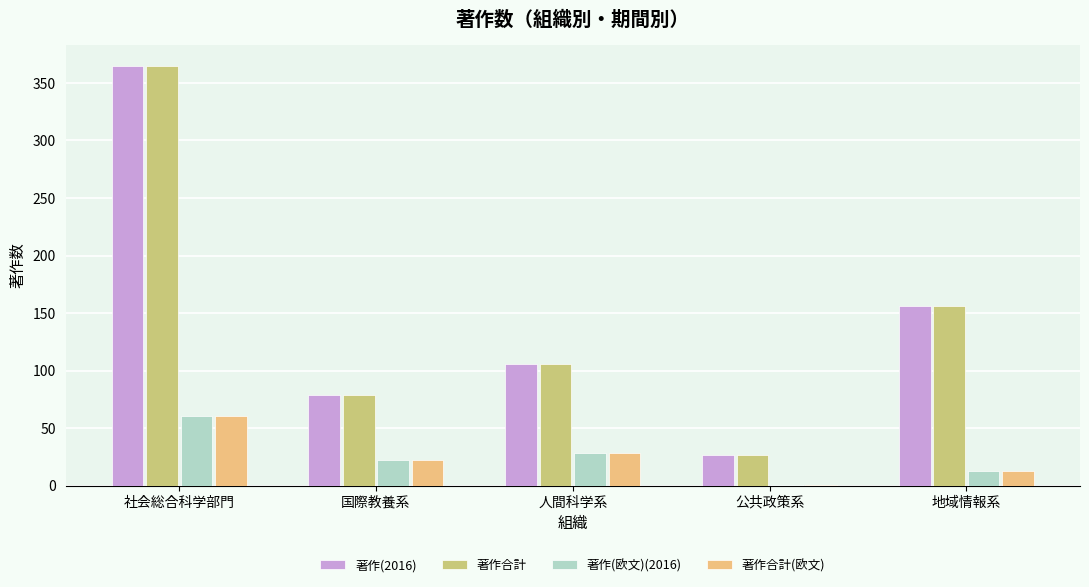

What is the sum of all 著作(2016) values?

733